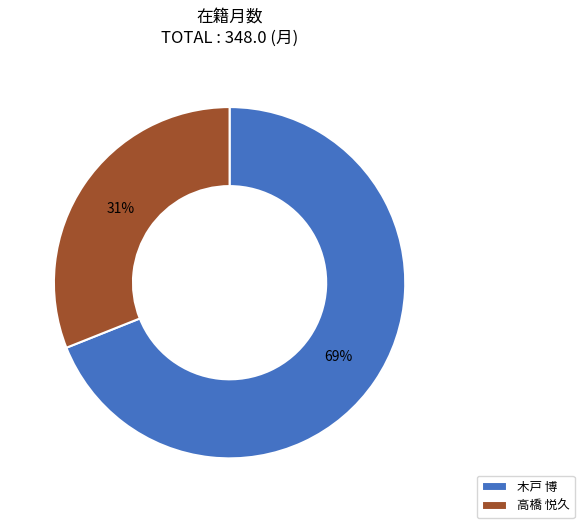

Rank the categories by value from lowest to highest.

高橋 悦久, 木戸 博